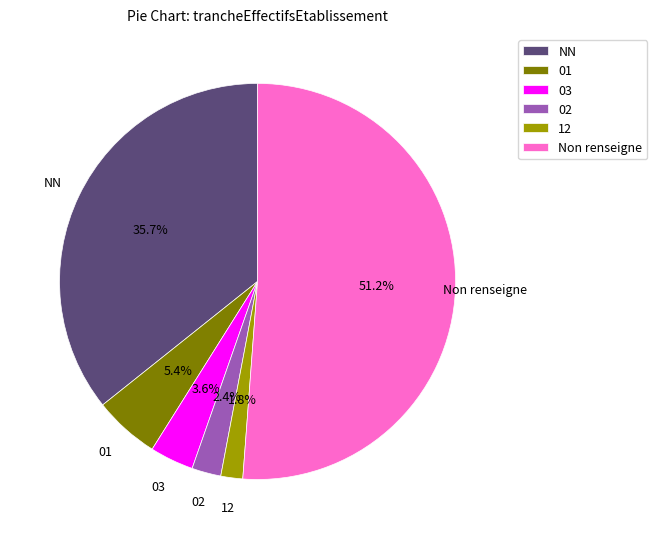

Is there a majority slice in this chart?

Yes